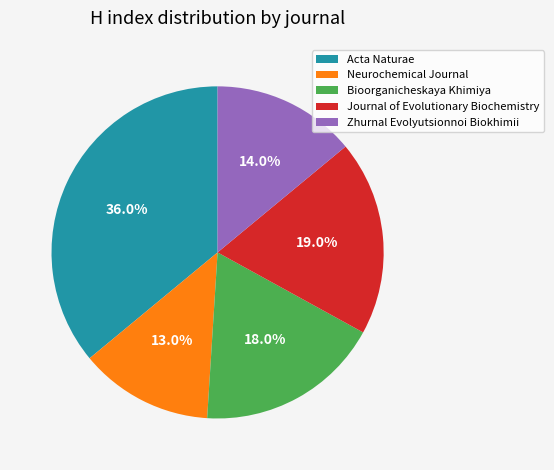

Does Neurochemical Journal represent more than half of the total?

No